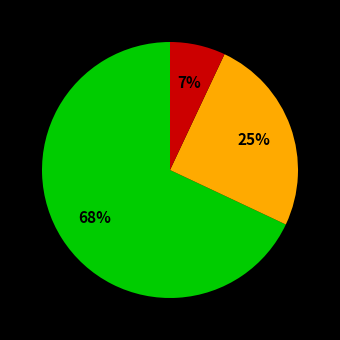

To the nearest percent, what is the average slice percentage?

33%